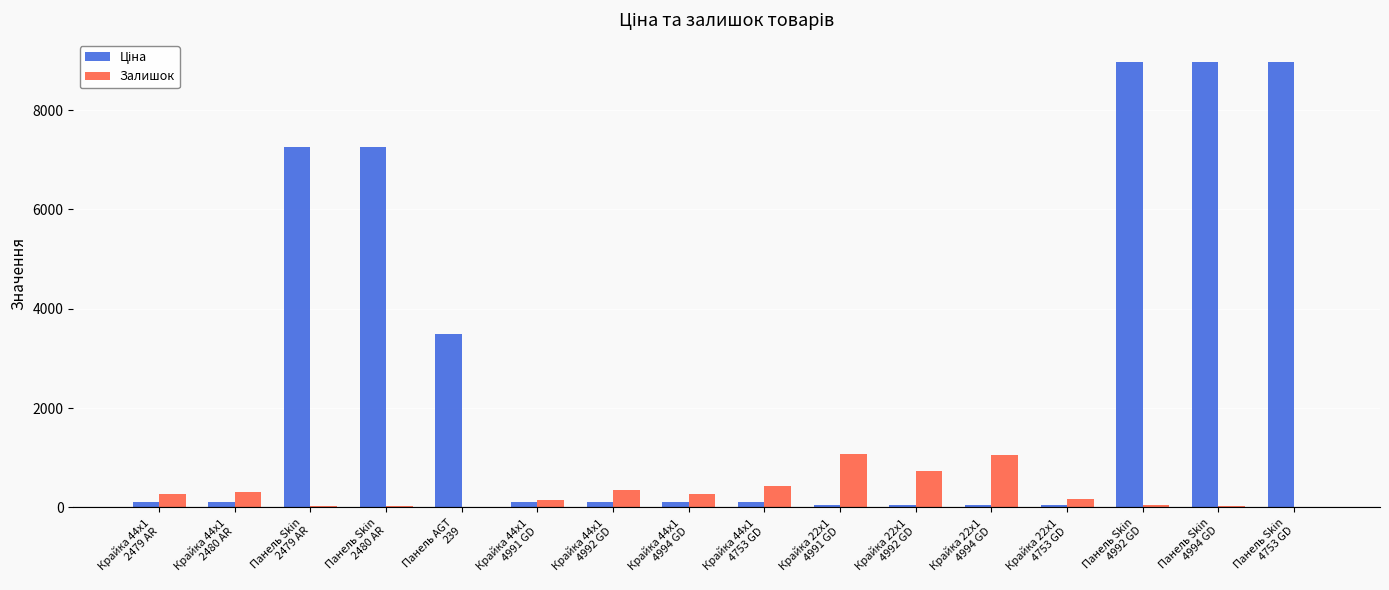

At which label does Залишок first exceed 263?

Крайка 44x1
2479 AR